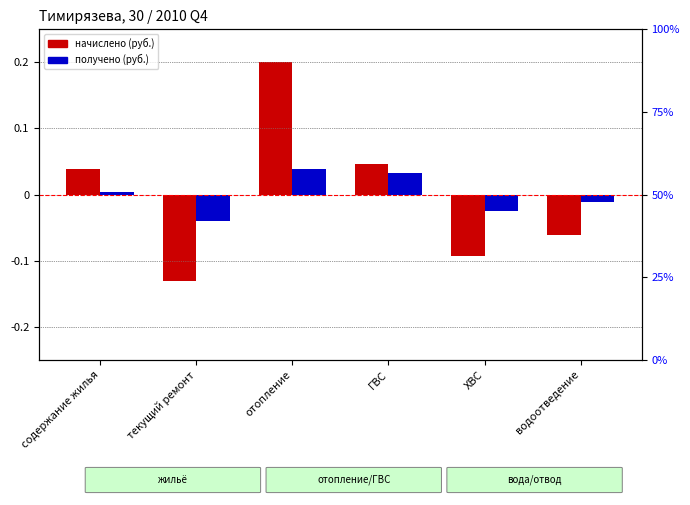

Where is начислено (руб.) nearest to the value 0?

содержание жилья